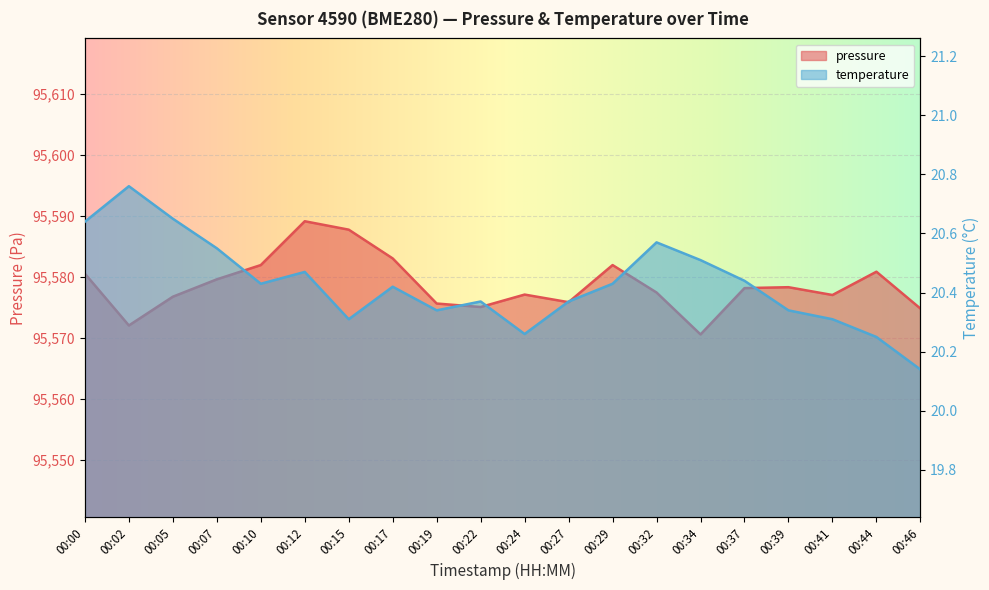

What is the value of the temperature point at the 16th from the left?

20.4